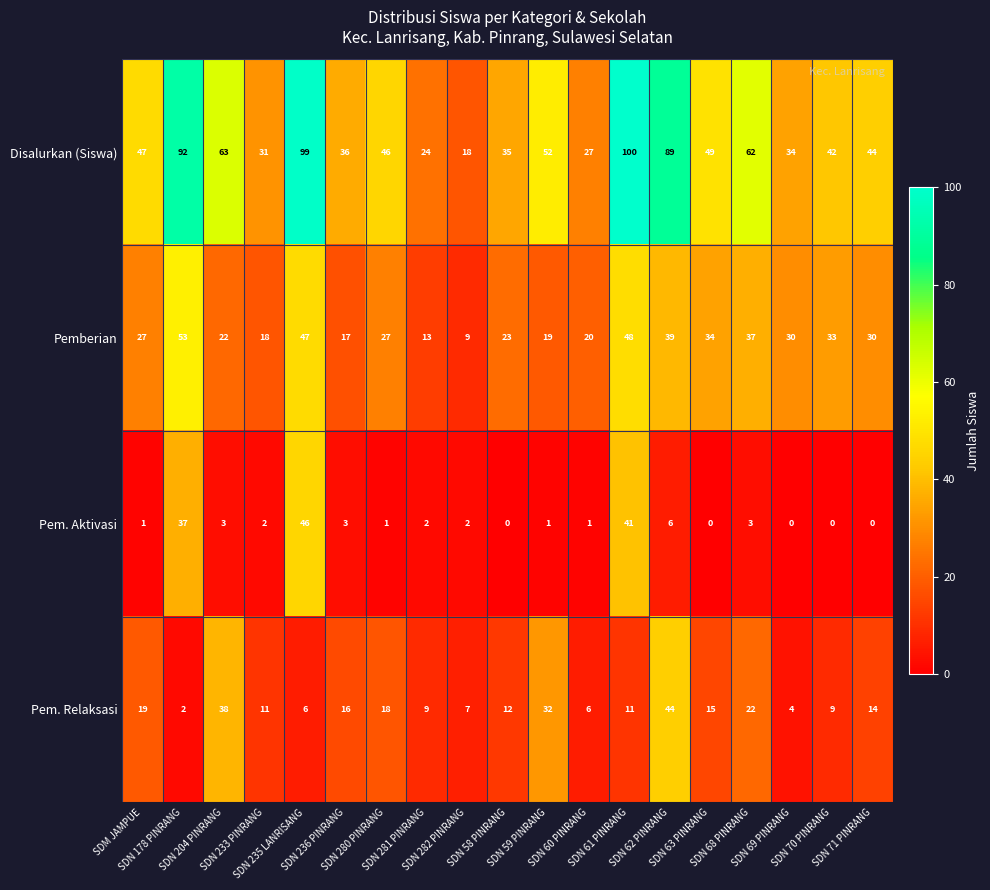

What is the sum of all Pem. Relaksasi values?

295